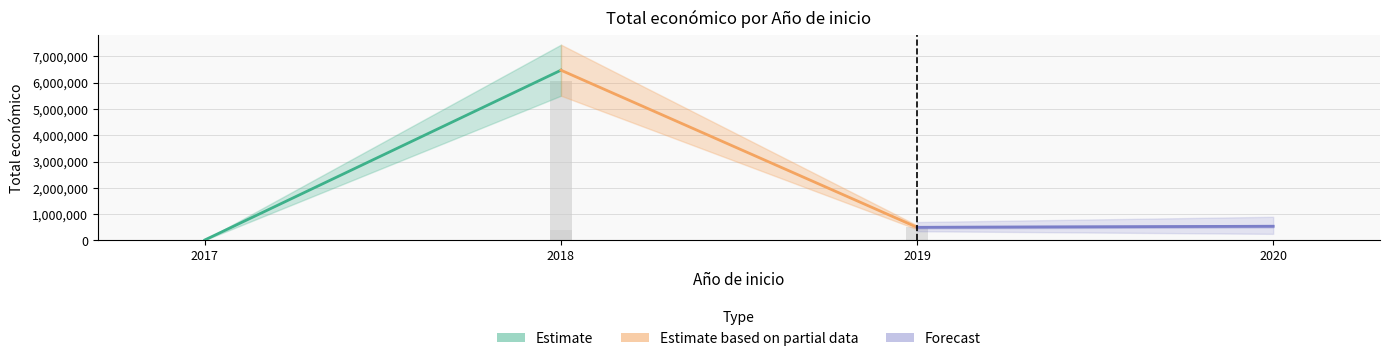

At which label is the value closest to 3035584?

2019